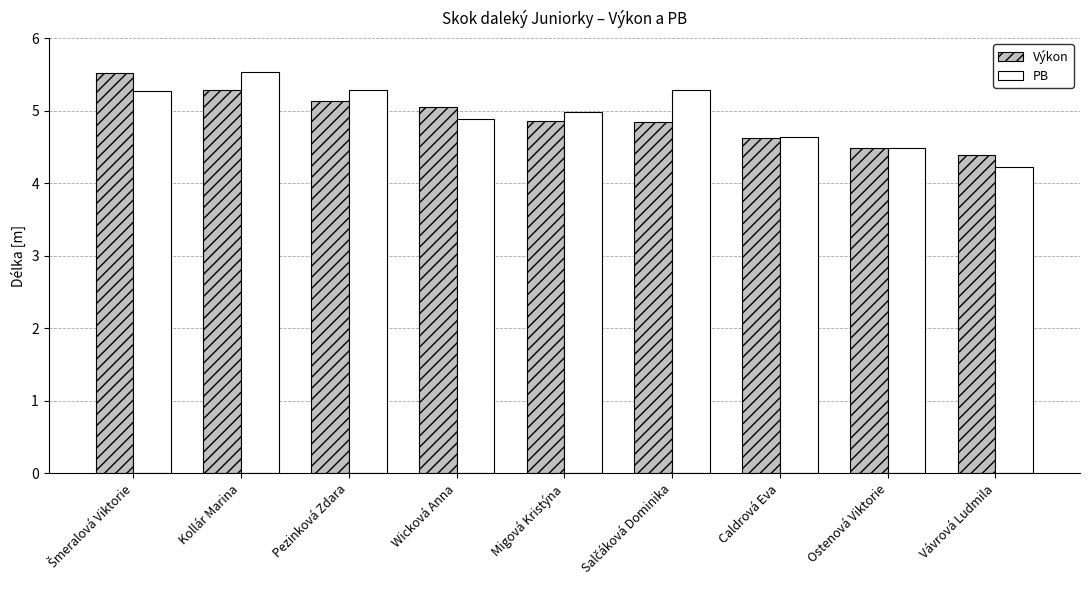

What is the difference between the maximum and second lowest values in the PB series?

1.1